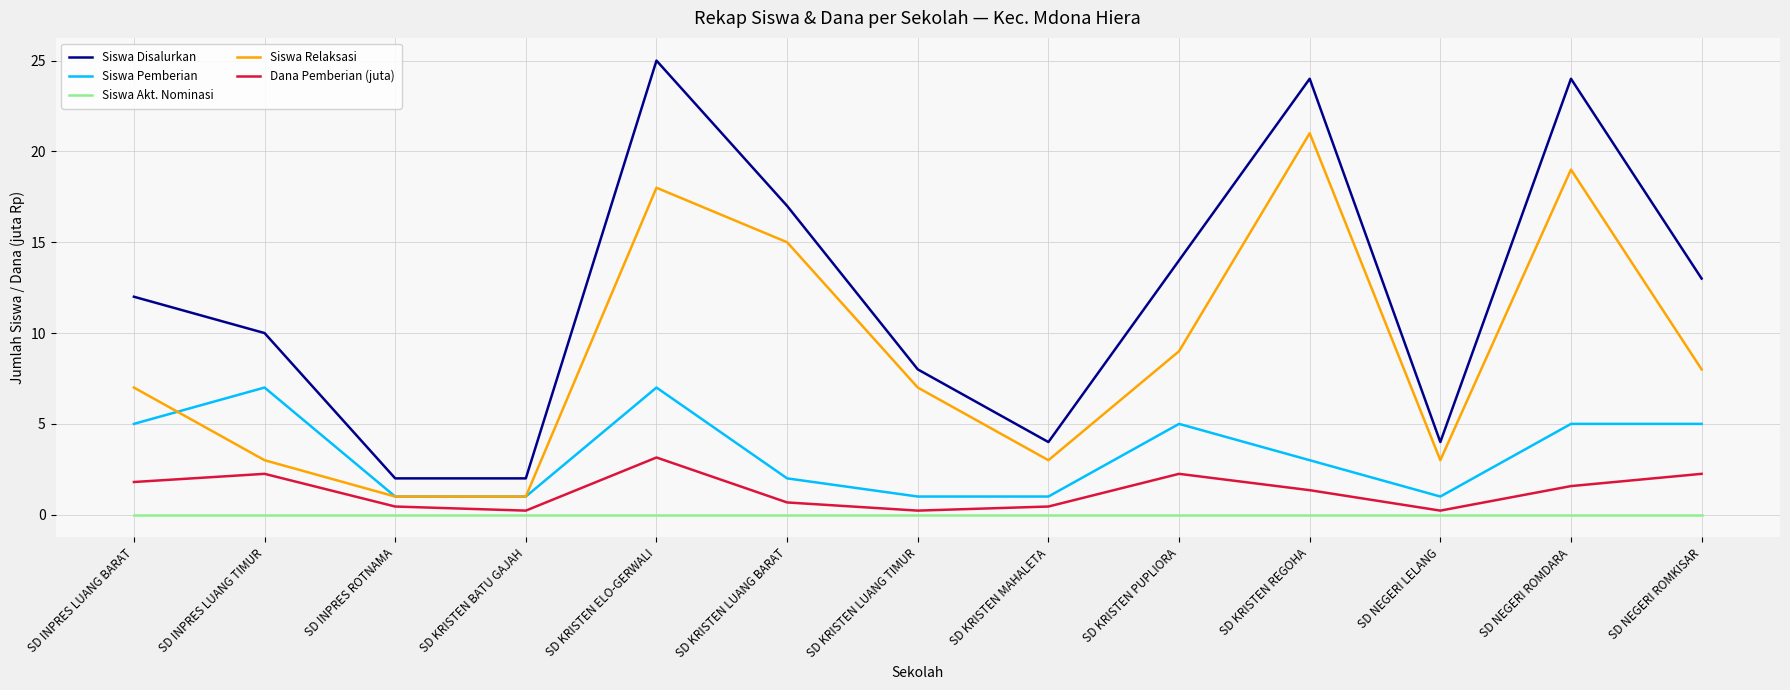

Is the value of Siswa Relaksasi at SD NEGERI LELANG greater than the value of Siswa Akt. Nominasi at SD KRISTEN LUANG BARAT?

Yes